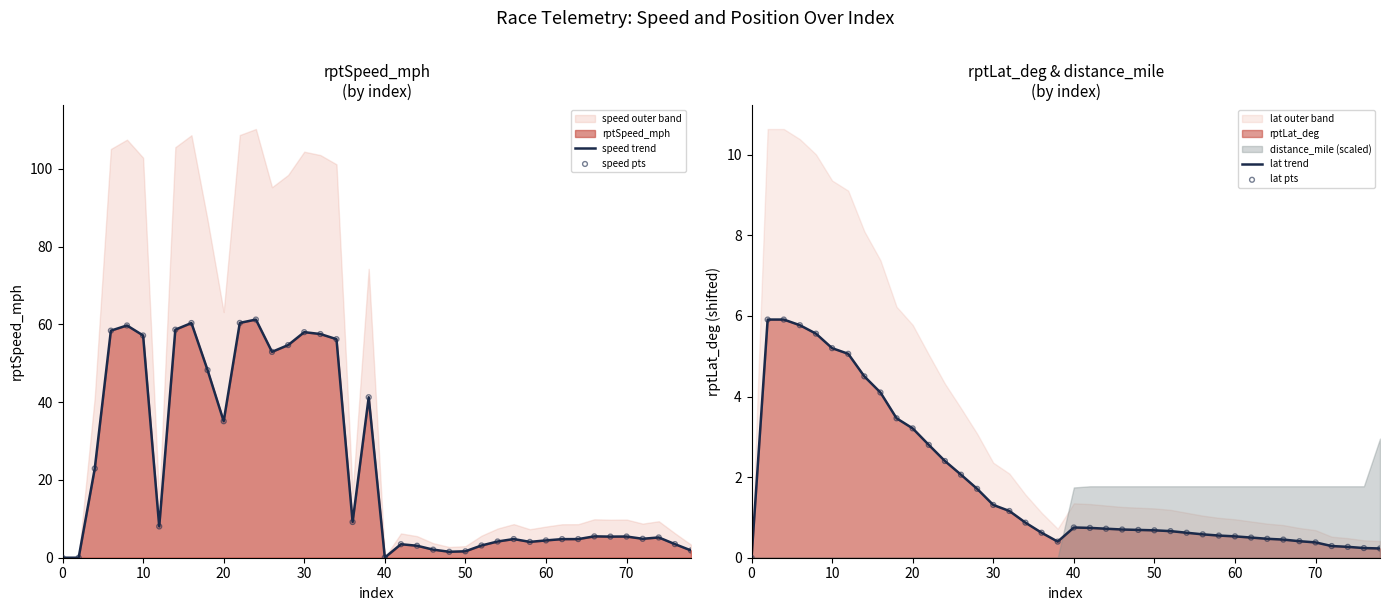

Is the value of speed trend at 12 greater than the value of lat pts at 11?

Yes